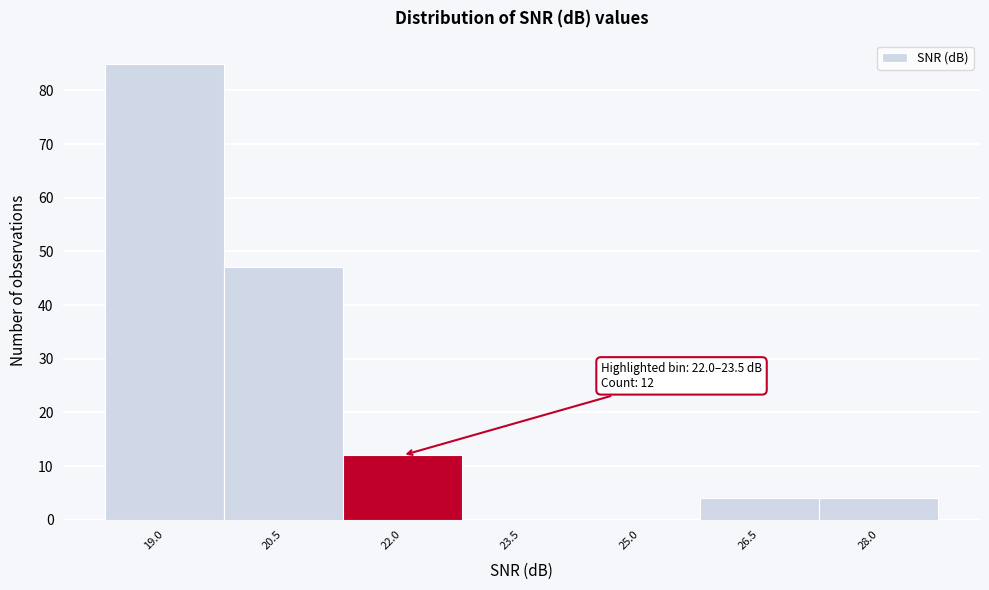

Reading left to right, transcribe all the data shown in this chart.

19.0=85	20.5=47	22.0=12	23.5=0	25.0=0	26.5=4	28.0=4